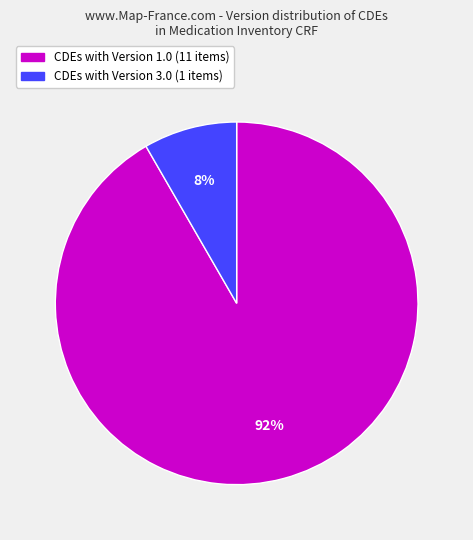

Is there a majority slice in this chart?

Yes